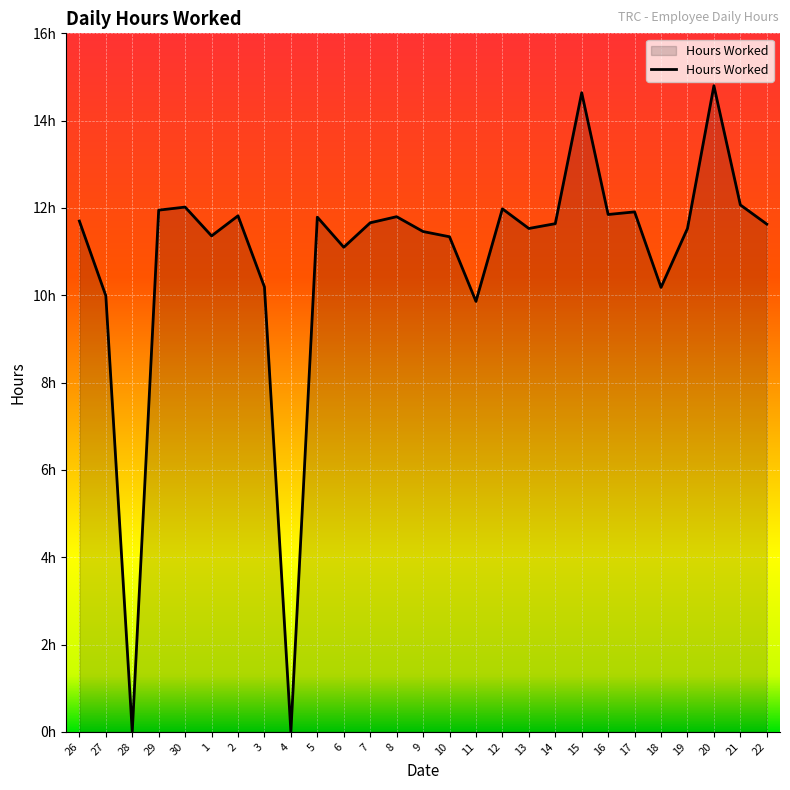

Which has a higher value, 29 or 30?

30